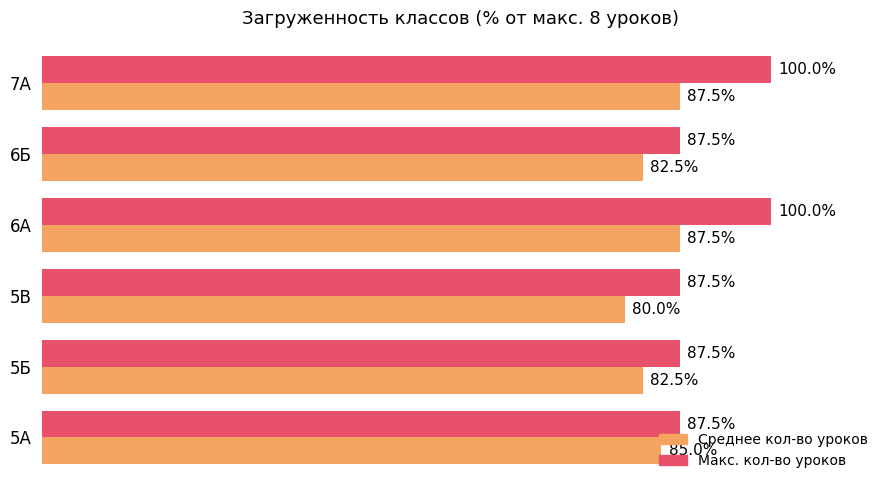

Which label corresponds to the smallest value in the chart?

5В